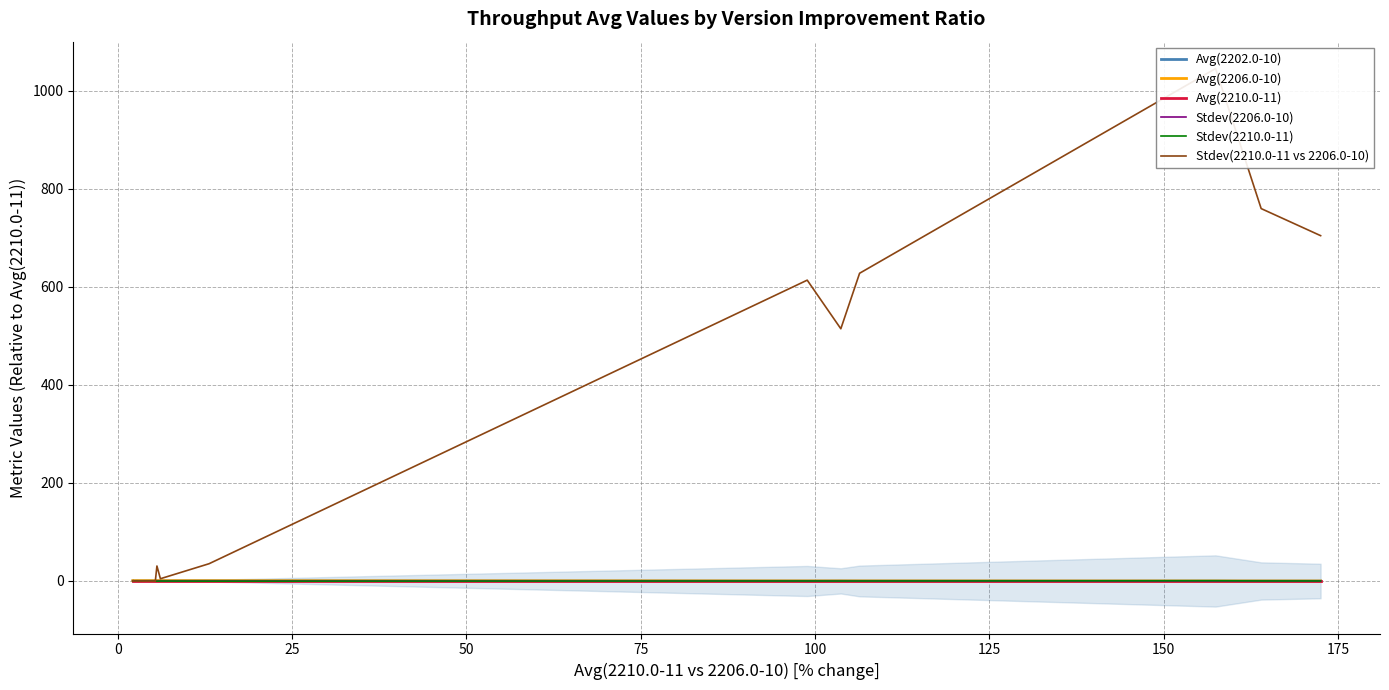

Rank the series at 175 from lowest to highest value.

Stdev(2210.0-11), Stdev(2206.0-10), Stdev(2210.0-11 vs 2206.0-10), Avg(2202.0-10), Avg(2206.0-10), Avg(2210.0-11)